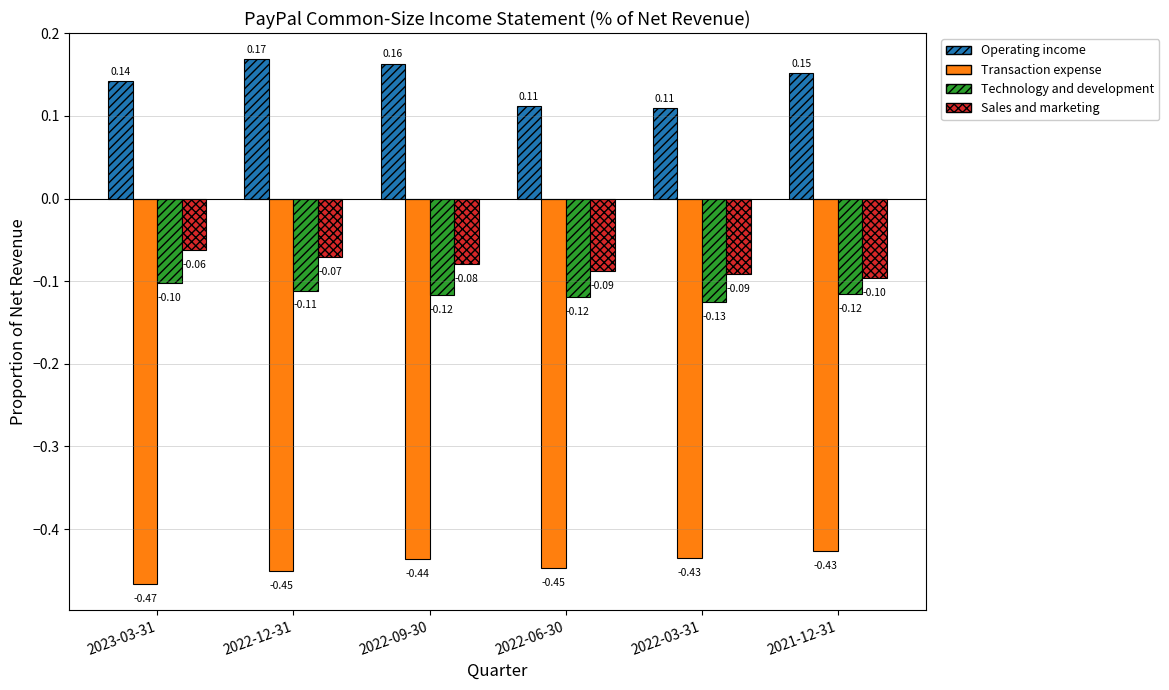

Is the value of Operating income at 2021-12-31 greater than the value of Transaction expense at 2022-09-30?

Yes